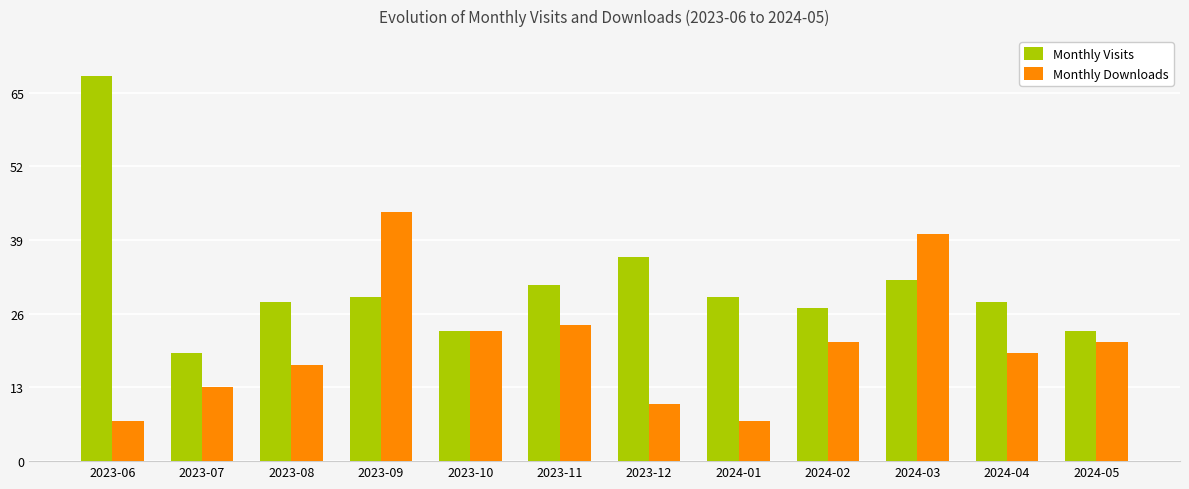

What is the total value across all series at 2024-05?

44